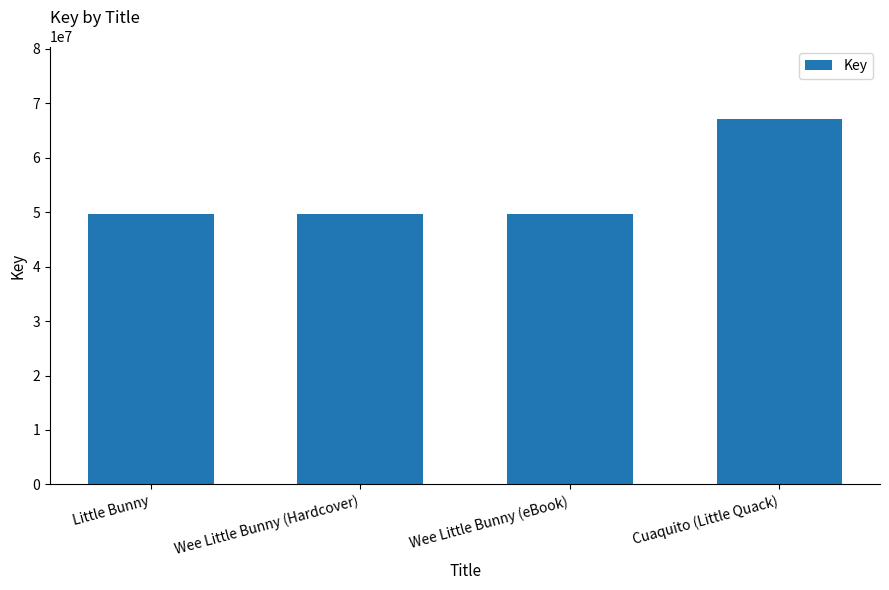

What is the difference between the maximum and minimum values?

17334489